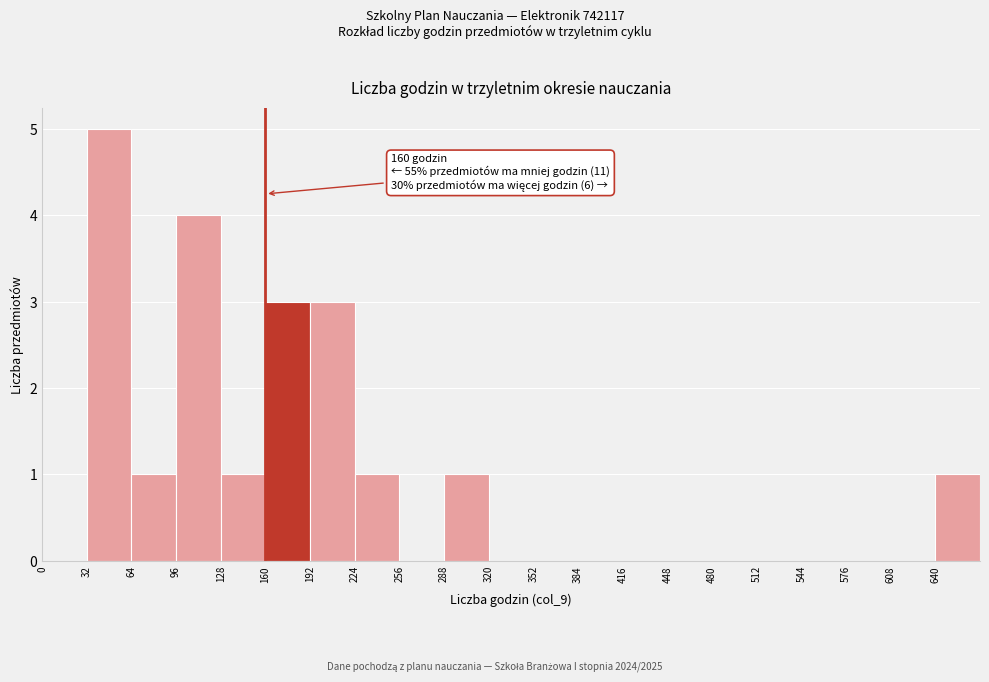

Which range on the x-axis has the tallest bar?

32 to 64